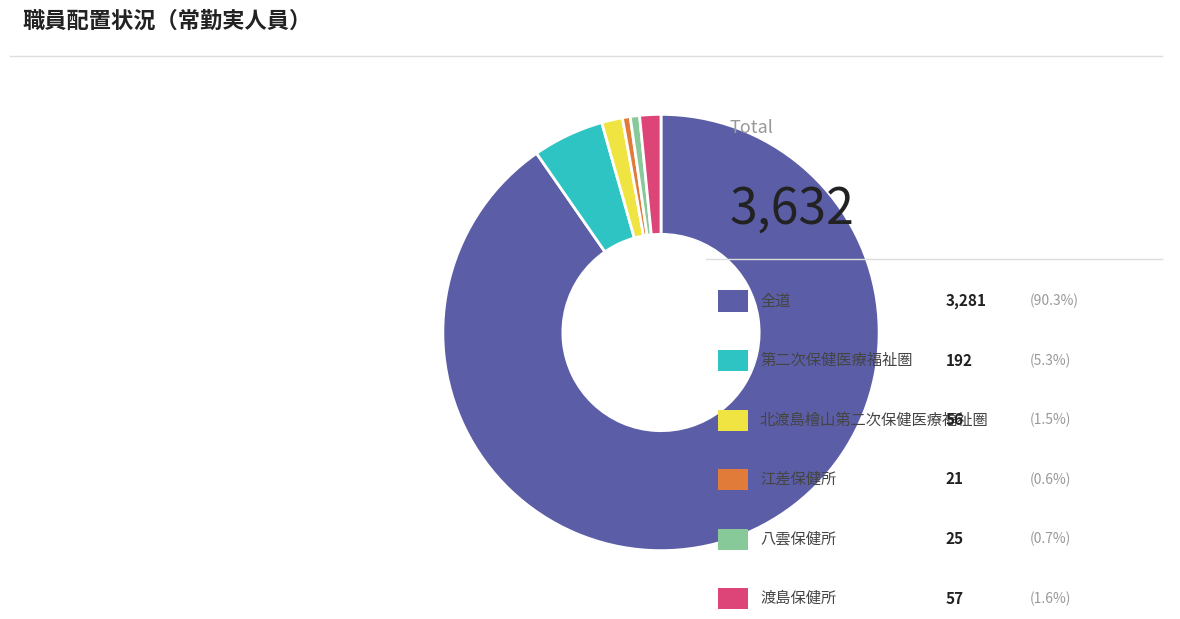

Is there any slice that represents more than half of the pie?

Yes